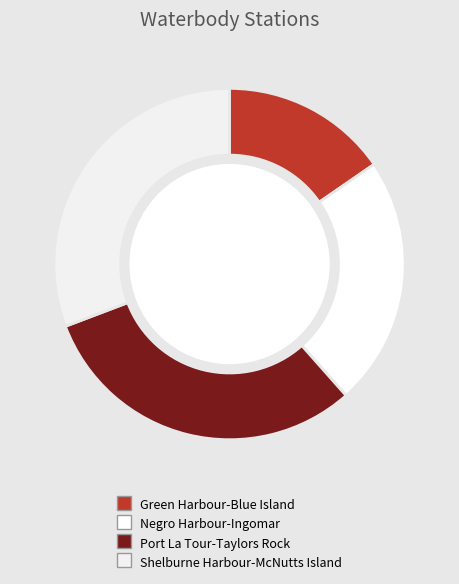

Approximately how many times larger is the value at Port La Tour-Taylors Rock compared to Negro Harbour-Ingomar?

1.3